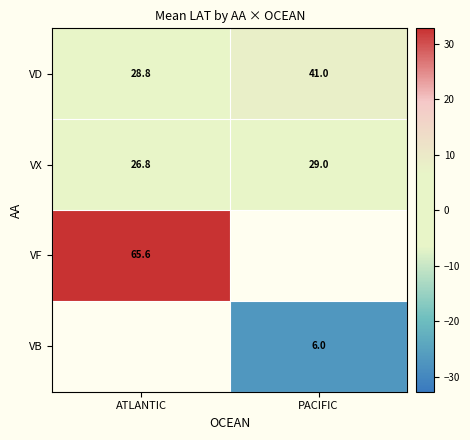

What is the difference between the VD values at PACIFIC and ATLANTIC?

12.2